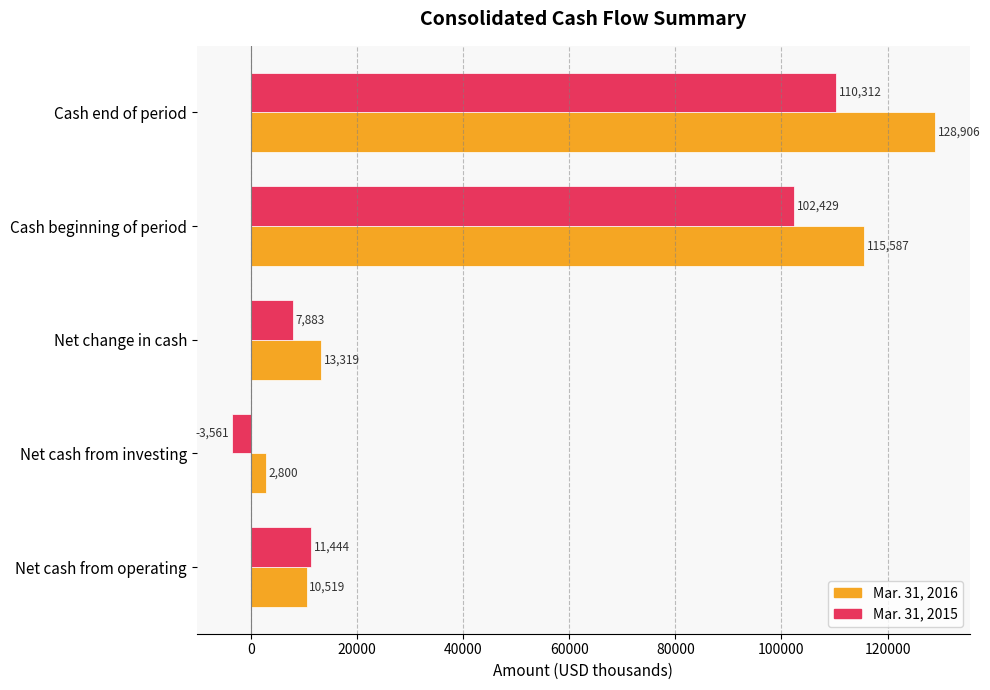

List the series in order of their peak value, highest first.

Mar. 31, 2016, Mar. 31, 2015